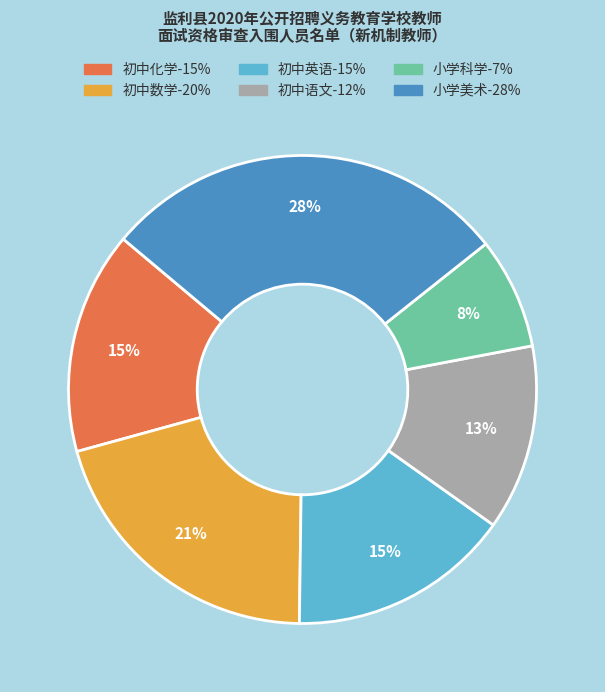

Count the number of slices in the pie.

6